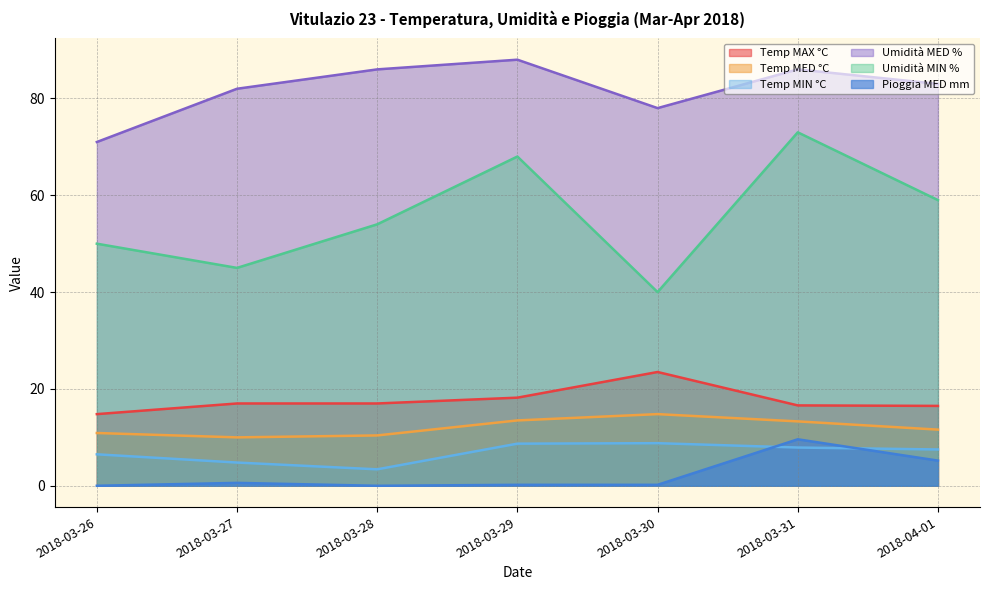

What is the label of the 1st point from the left?

2018-03-26